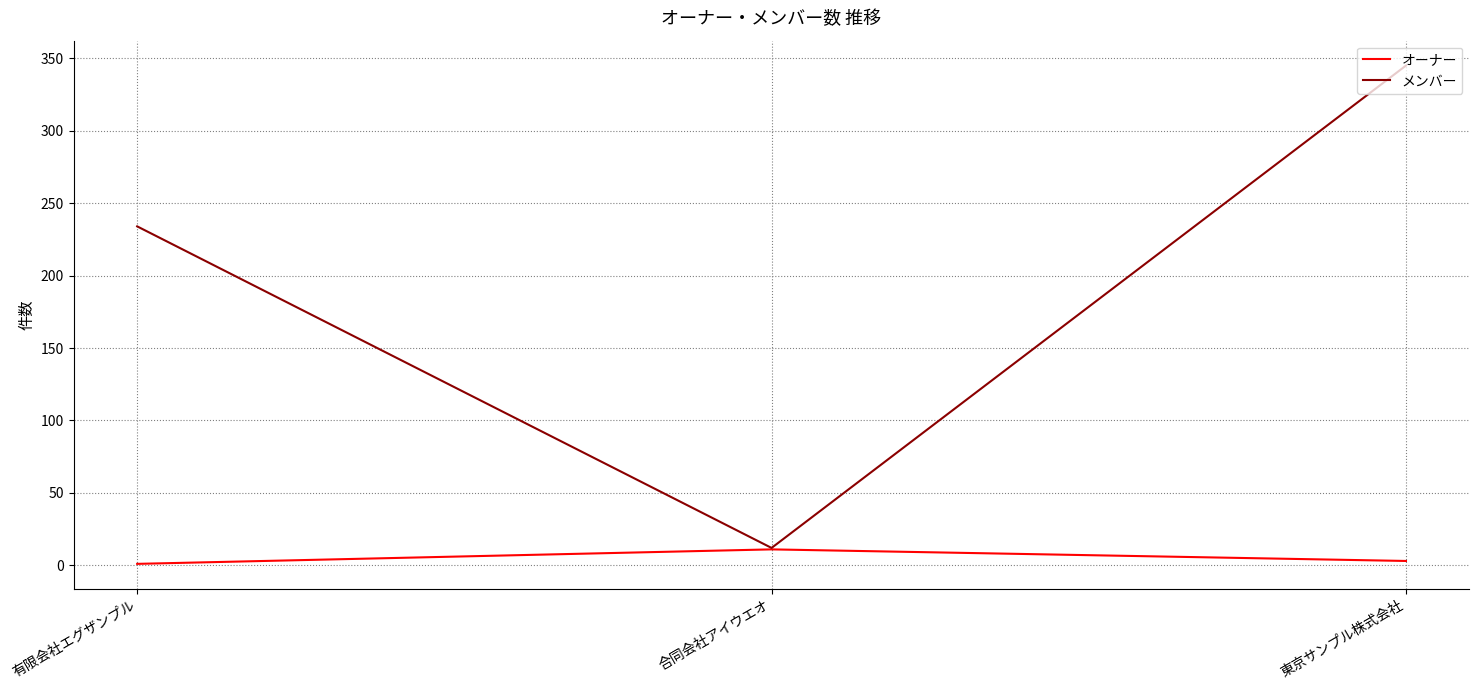

Which series changed the most between 有限会社エグザンプル and 合同会社アイウエオ?

メンバー